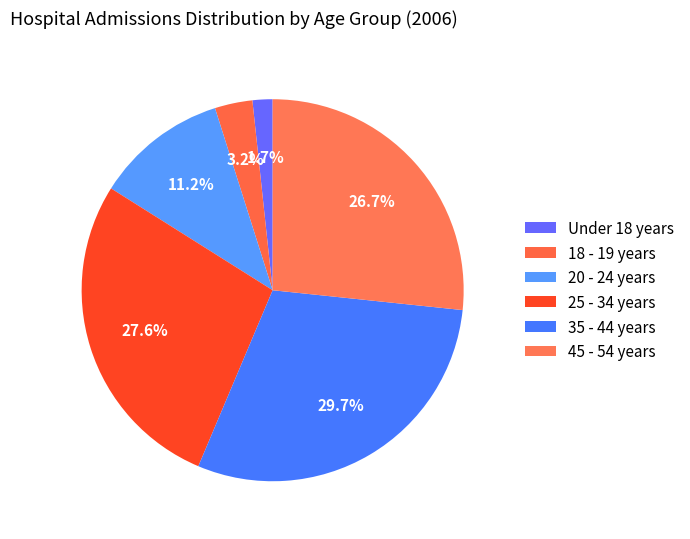

To the nearest percent, what is the average slice percentage?

17%